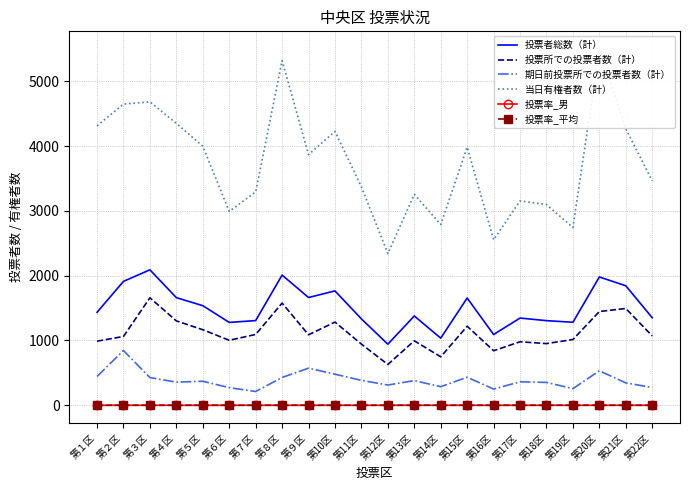

What is the label of the 19th point from the left?

第19区